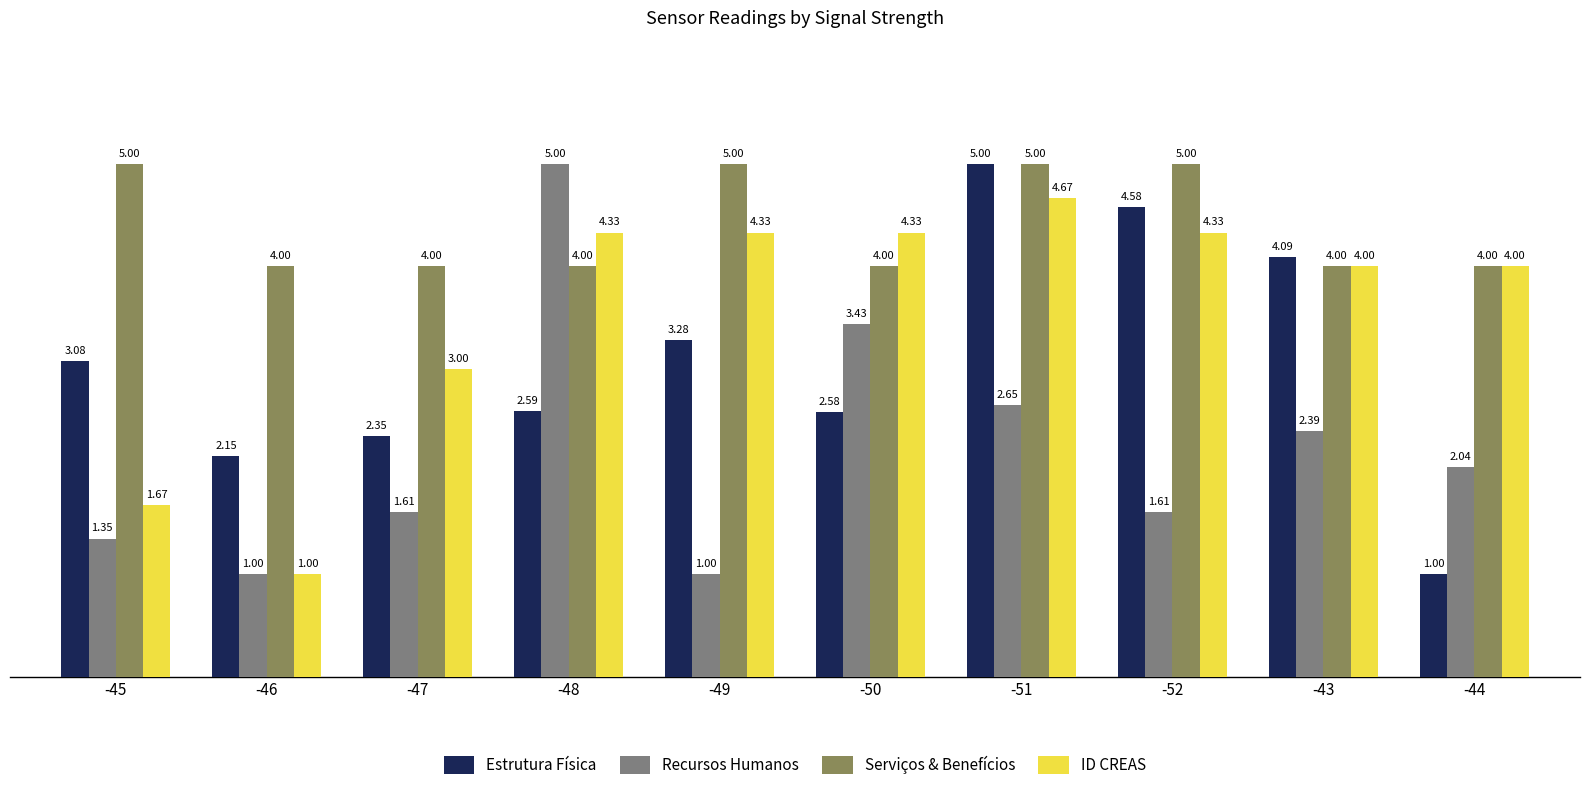

What is the sum of the ID CREAS values at -45 and -49?

6.0